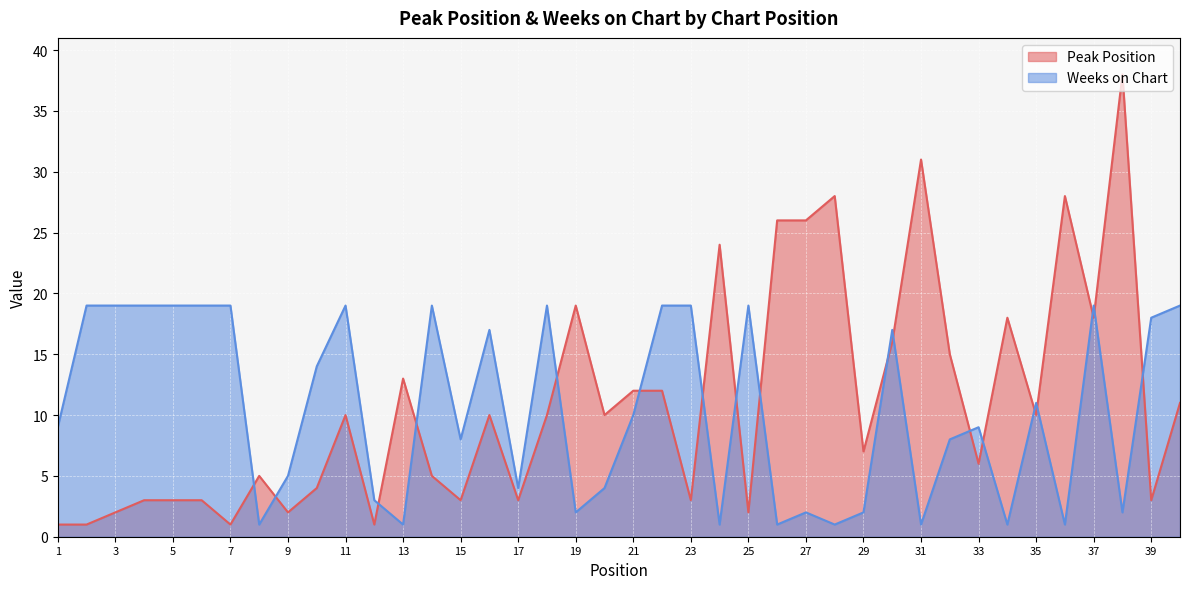

How many lines are shown in the chart?

2